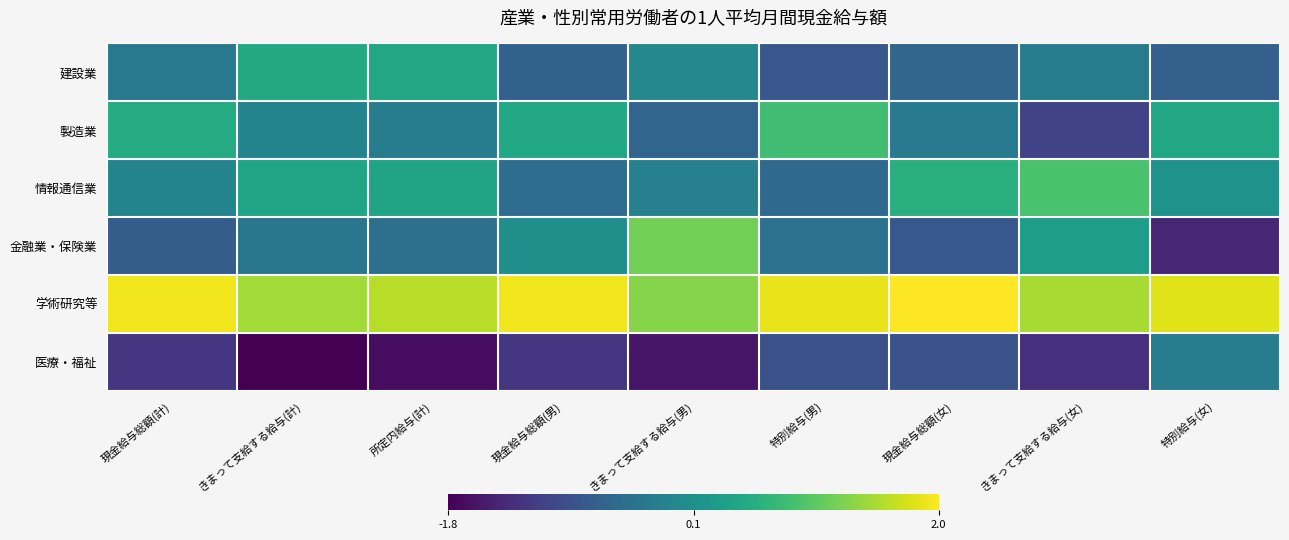

What is the maximum value shown in the chart?

2.0